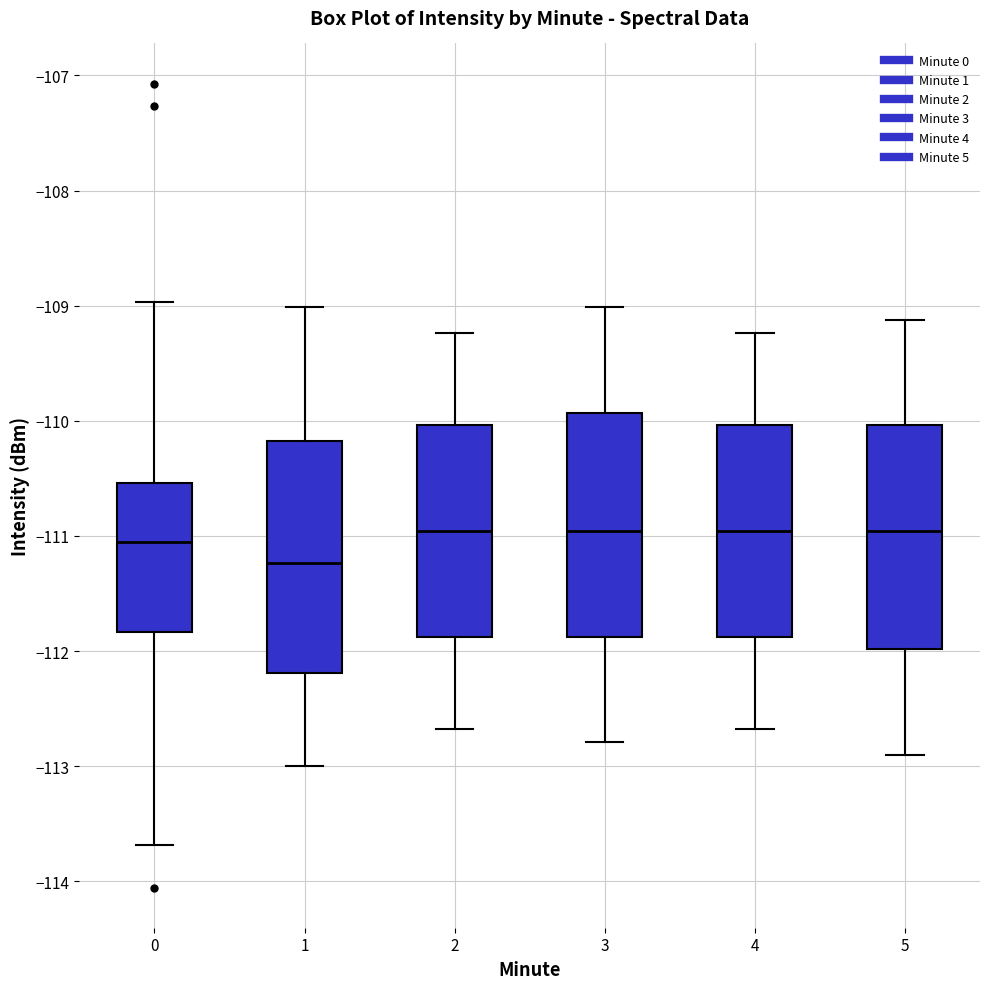

Reading left to right, transcribe this box plot: for each box, give where its median line is, the range the box spans, and where its two whiskers end, as read against the y-axis. The values are not printed on the chart, so give them approximately, as read against the axis.

0: median -111.1, box -111.8 to -110.5, whiskers -113.7 to -109.0
1: median -111.2, box -112.2 to -110.2, whiskers -113.0 to -109.0
2: median -111.0, box -111.9 to -110.0, whiskers -112.7 to -109.2
3: median -111.0, box -111.9 to -109.9, whiskers -112.8 to -109.0
4: median -111.0, box -111.9 to -110.0, whiskers -112.7 to -109.2
5: median -111.0, box -112.0 to -110.0, whiskers -112.9 to -109.1